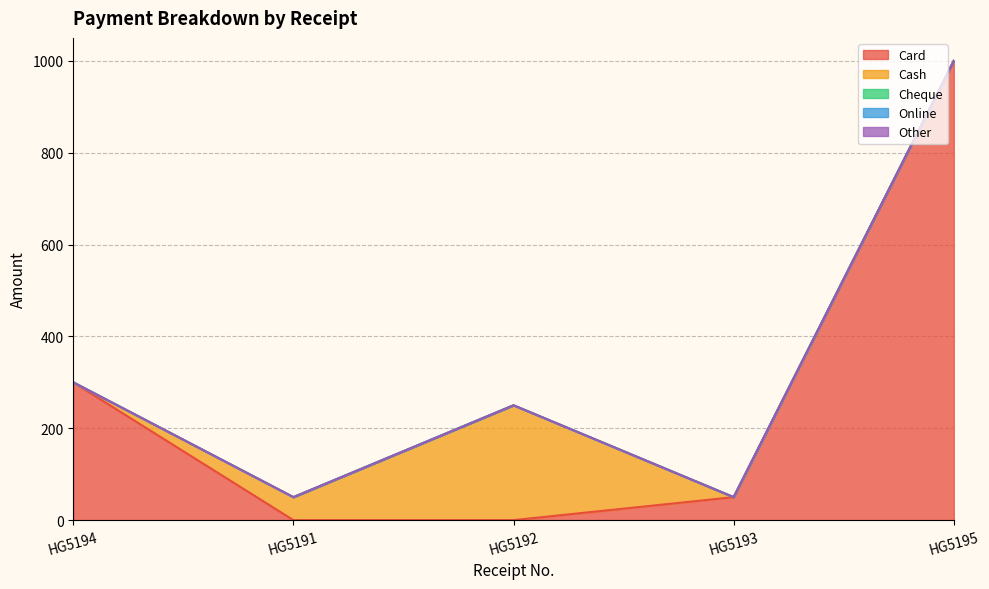

Reading left to right, list all the values displayed in this chart.

Card: HG5194=300	HG5191=0	HG5192=0	HG5193=50	HG5195=1000
Cash: HG5194=0	HG5191=50	HG5192=250	HG5193=0	HG5195=0
Cheque: HG5194=0	HG5191=0	HG5192=0	HG5193=0	HG5195=0
Online: HG5194=0	HG5191=0	HG5192=0	HG5193=0	HG5195=0
Other: HG5194=0	HG5191=0	HG5192=0	HG5193=0	HG5195=0